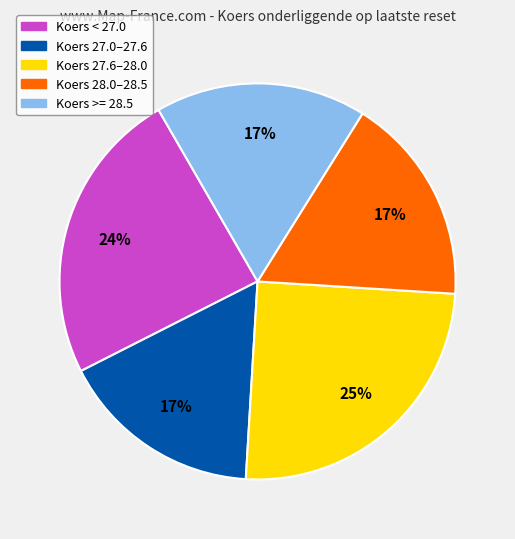

Is there a majority slice in this chart?

No